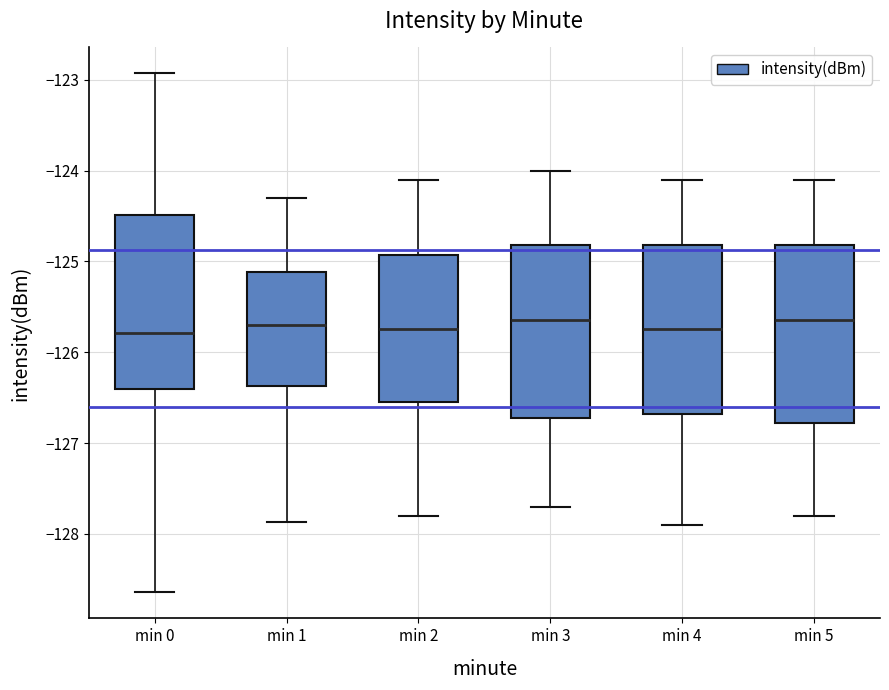

Reading left to right, transcribe this box plot: for each box, give where its median line is, the range the box spans, and where its two whiskers end, as read against the y-axis. The values are not printed on the chart, so give them approximately, as read against the axis.

min 0: median -125.8, box -126.4 to -124.5, whiskers -128.6 to -122.9
min 1: median -125.7, box -126.4 to -125.1, whiskers -127.9 to -124.3
min 2: median -125.7, box -126.5 to -124.9, whiskers -127.8 to -124.1
min 3: median -125.6, box -126.7 to -124.8, whiskers -127.7 to -124.0
min 4: median -125.7, box -126.7 to -124.8, whiskers -127.9 to -124.1
min 5: median -125.6, box -126.8 to -124.8, whiskers -127.8 to -124.1